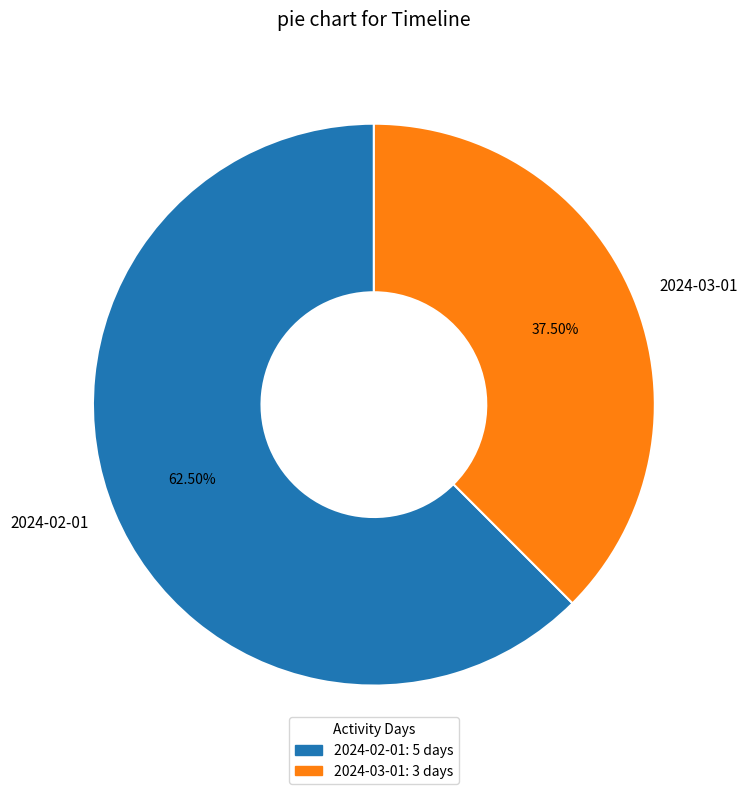

Rank the categories by value from highest to lowest.

2024-02-01, 2024-03-01